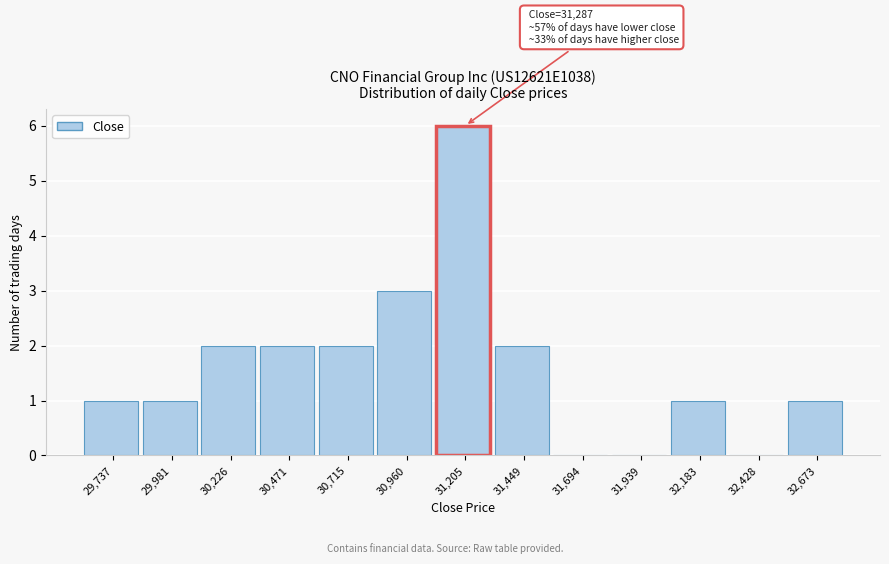

Reading left to right, list all the values displayed in this chart.

29,737=1	29,981=1	30,226=2	30,471=2	30,715=2	30,960=3	31,205=6	31,449=2	31,694=0	31,939=0	32,183=1	32,428=0	32,673=1